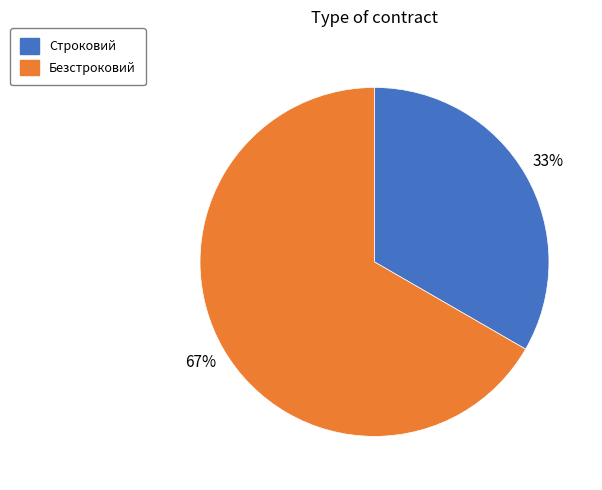

How many slices are in this pie chart?

2